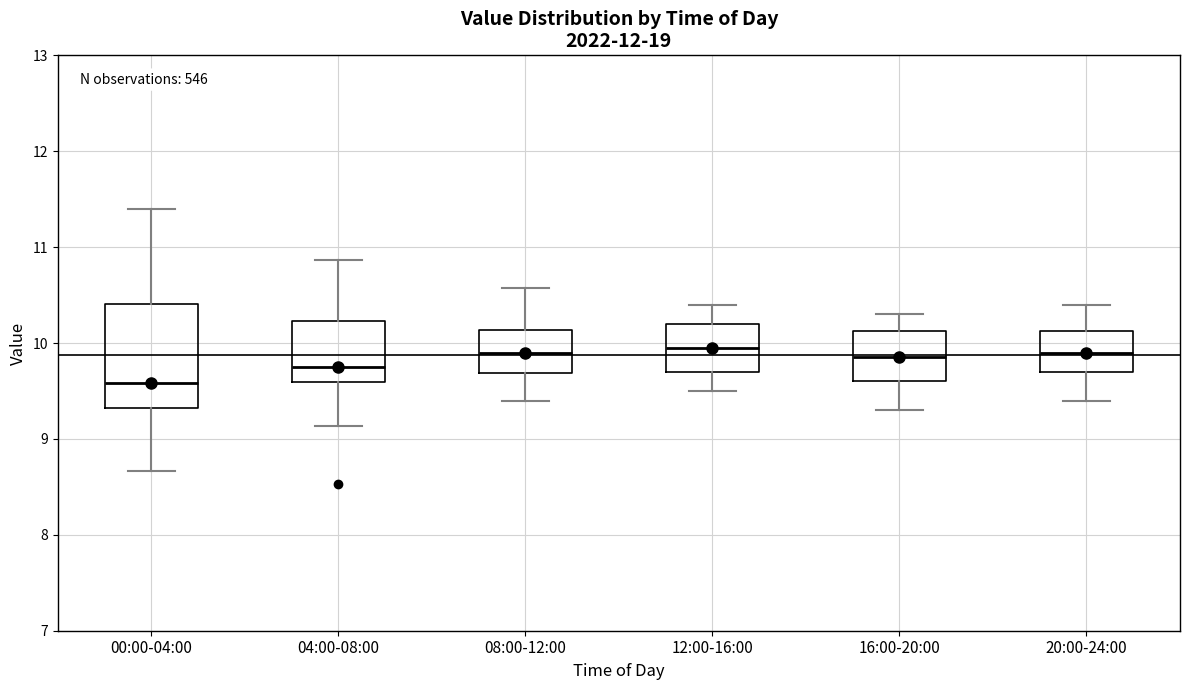

Which box is the tallest, from its lower edge to its upper edge?

00:00-04:00